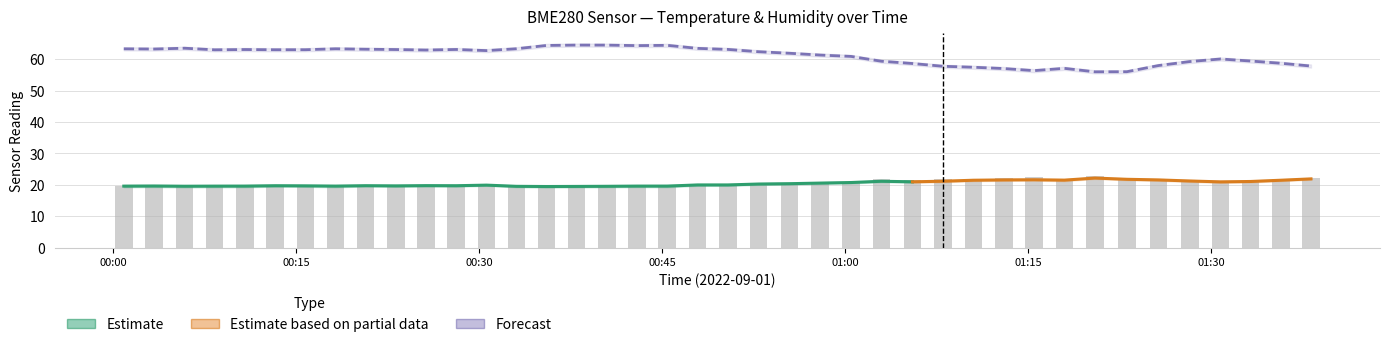

What is the approximate value of humidity at 2022-09-01T00:52:52?

62.4